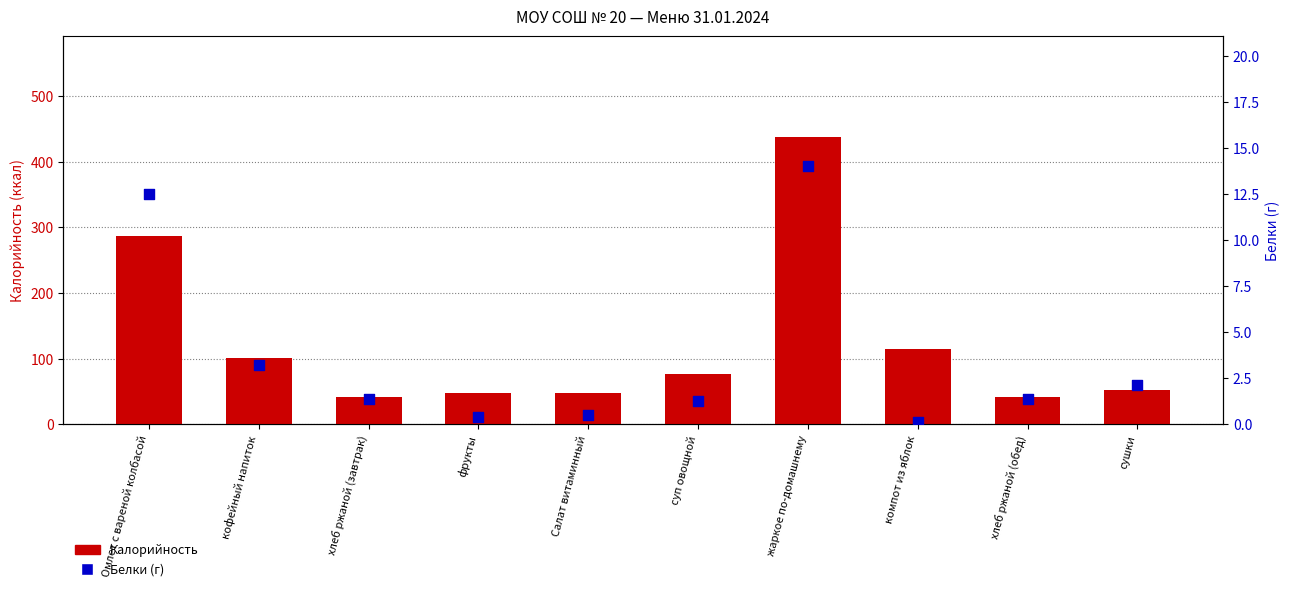

At how many categories does at least one series exceed 49?

6